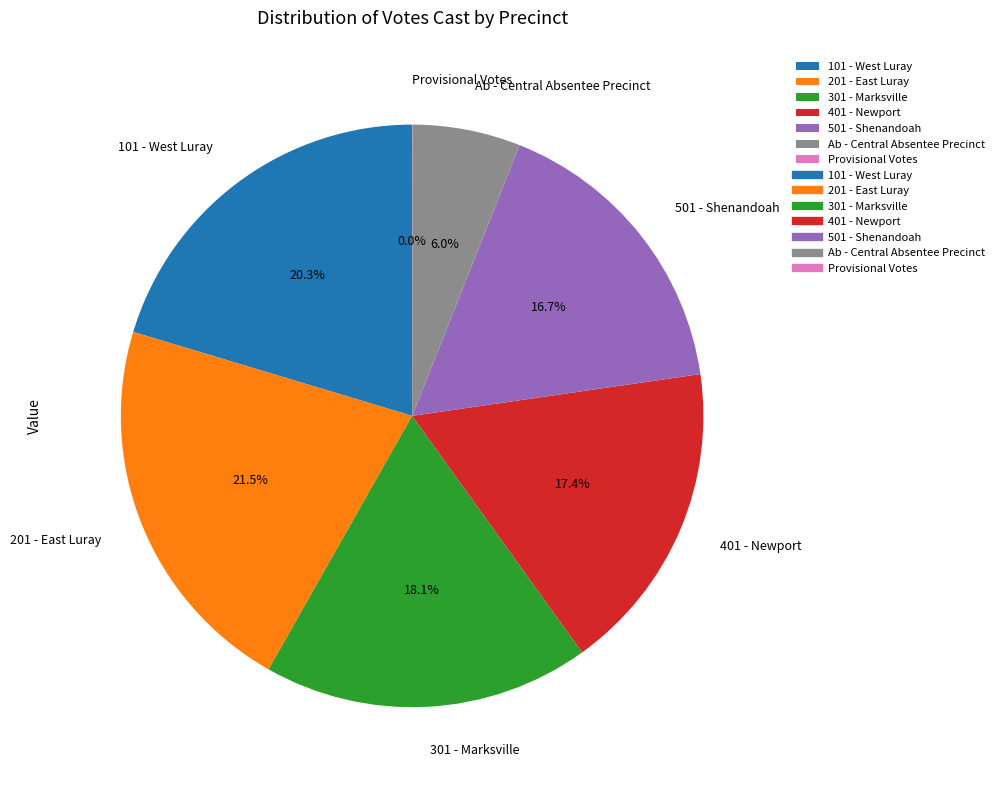

Which slice is the largest?

201 - East Luray